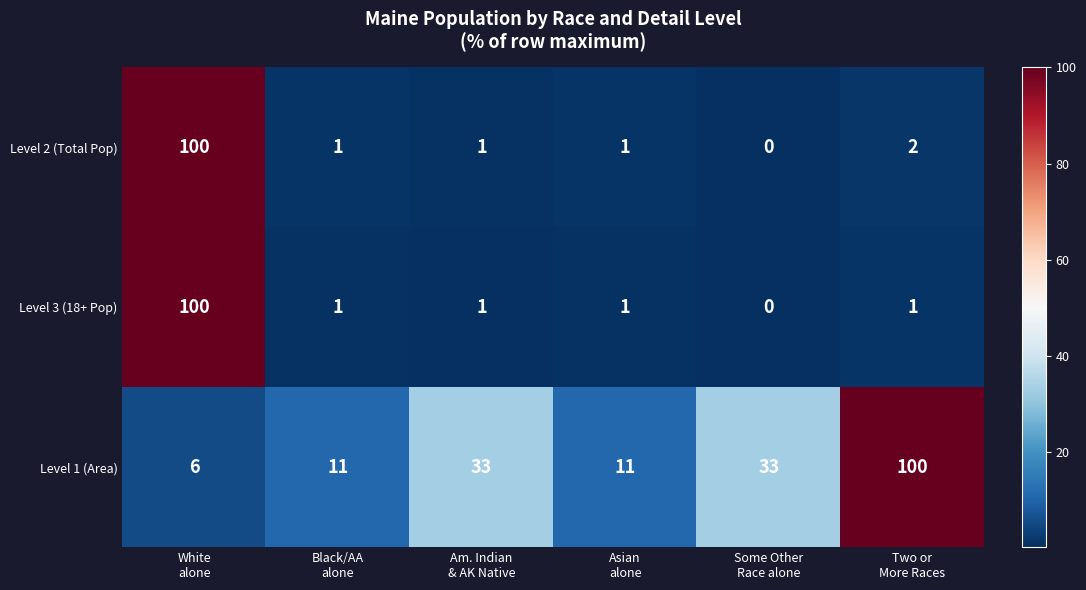

What is the highest value of the Level 2 (Total Pop) series?

100